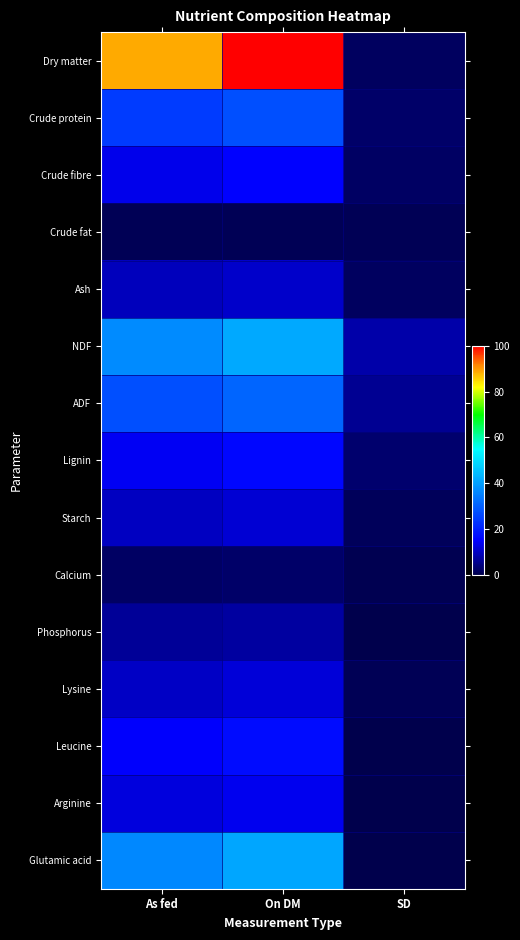

Rank the series by their maximum value, from highest to lowest.

Dry matter, NDF, Glutamic acid, ADF, Crude protein, Leucine, Lignin, Crude fibre, Arginine, Lysine, Starch, Ash, Phosphorus, Calcium, Crude fat